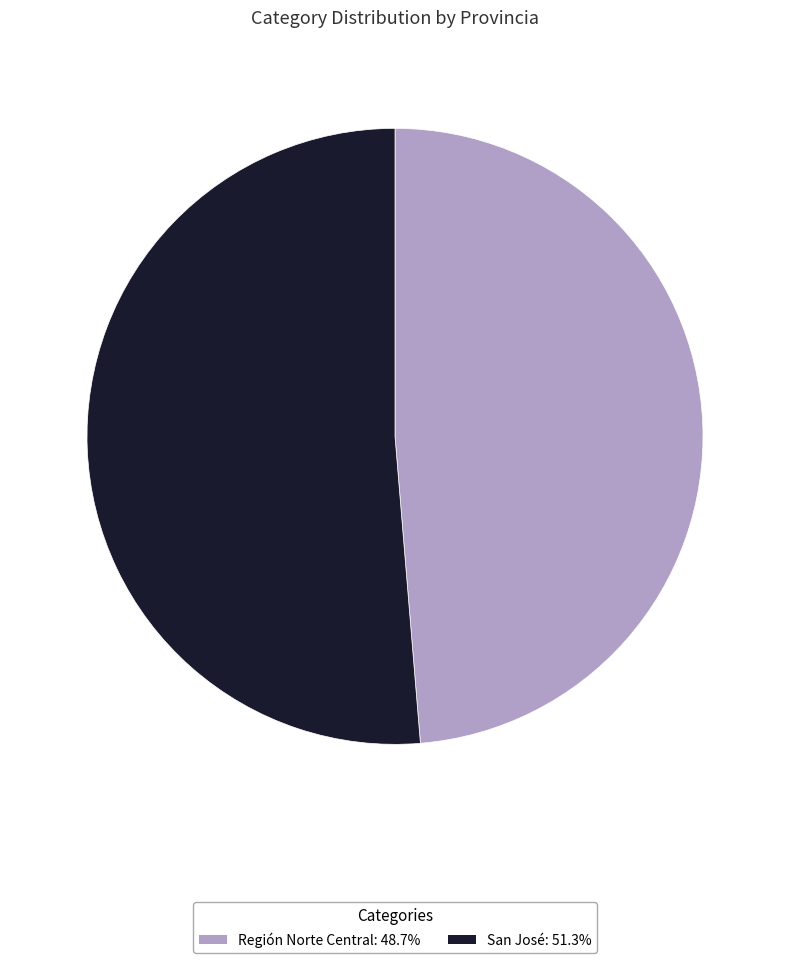

Is there a majority slice in this chart?

Yes